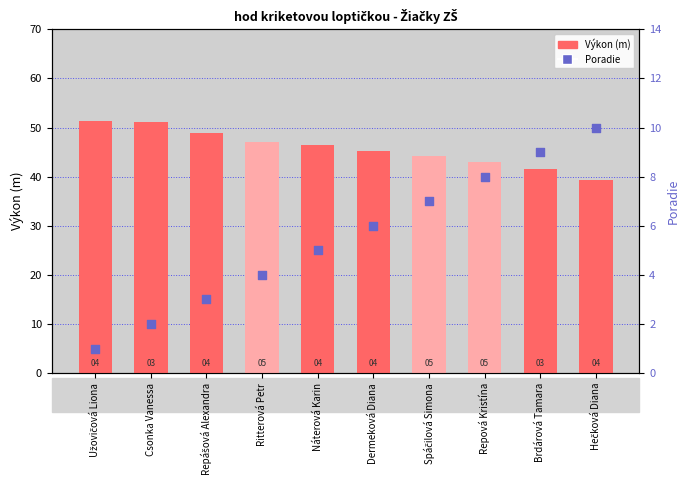

What is the total value across all series at Repášová Alexandra?

51.9